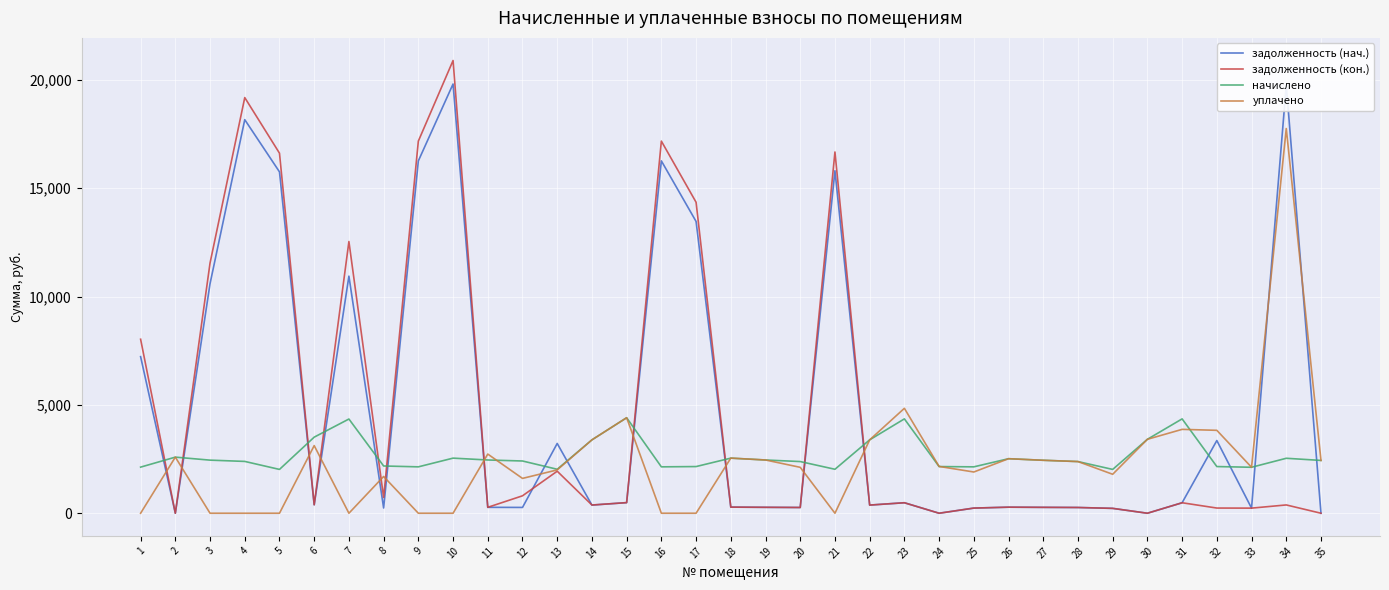

At which label does начислено first exceed 2437?

2